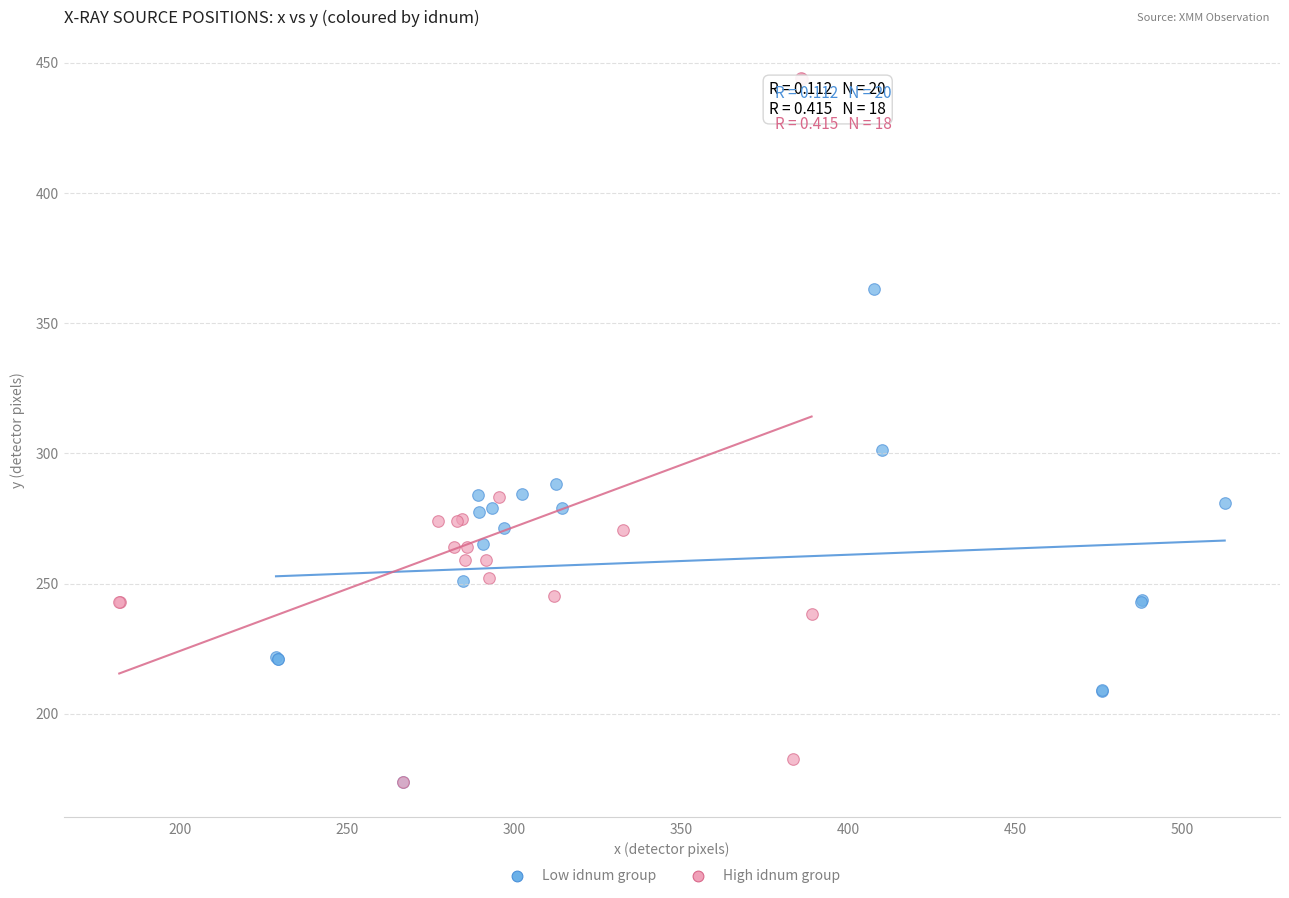

Which series reaches the maximum Y coordinate?

High idnum group